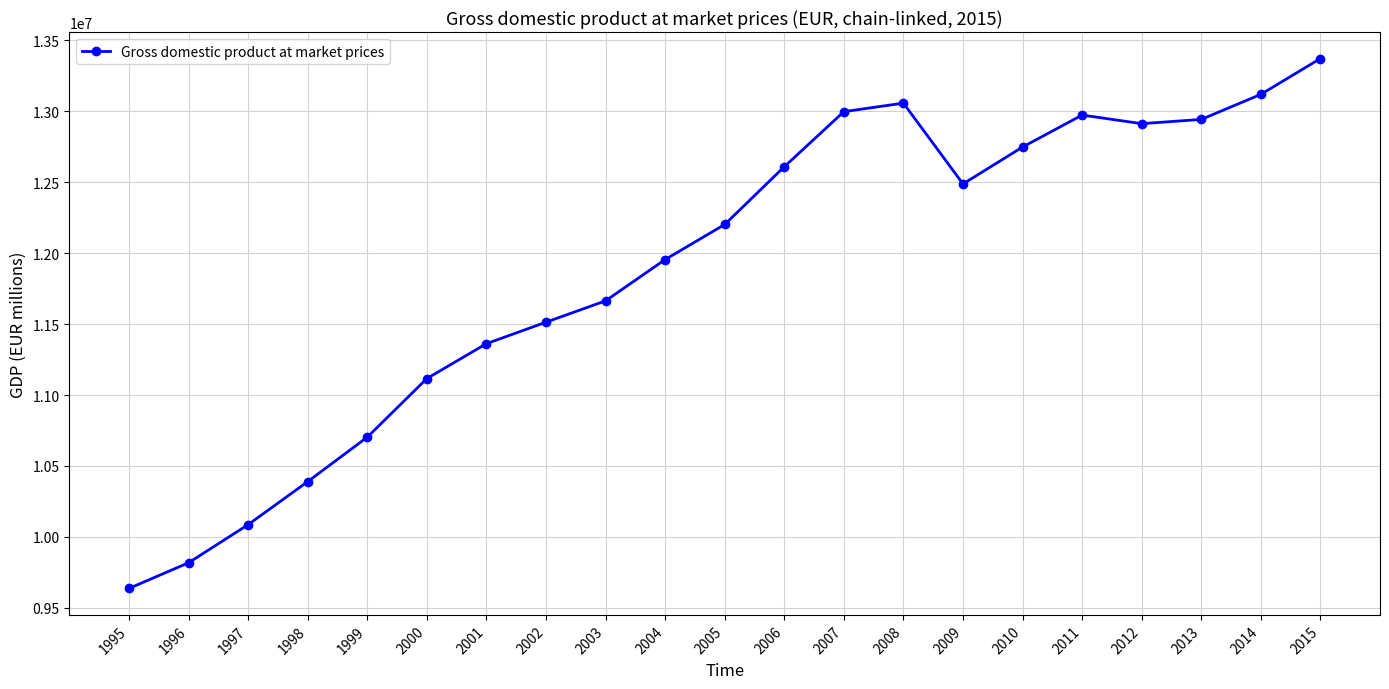

What is the change in value from 2014 to 2015?

+252770.4